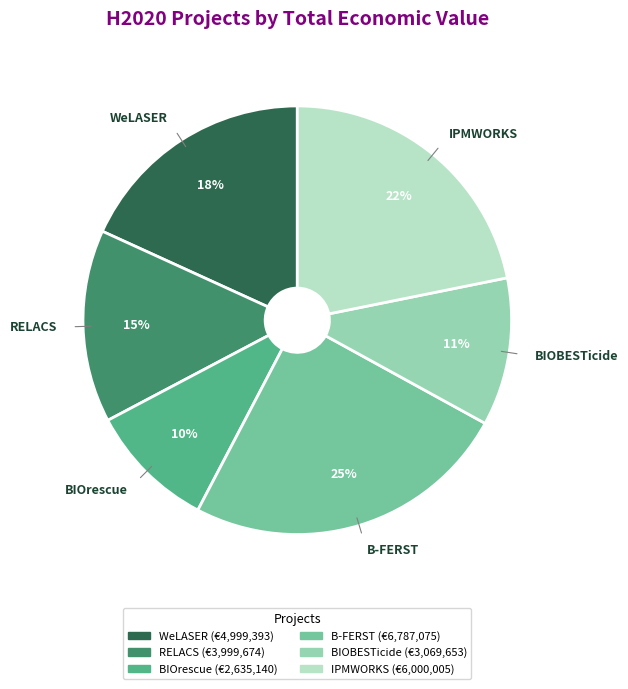

How many segments does this pie chart have?

6